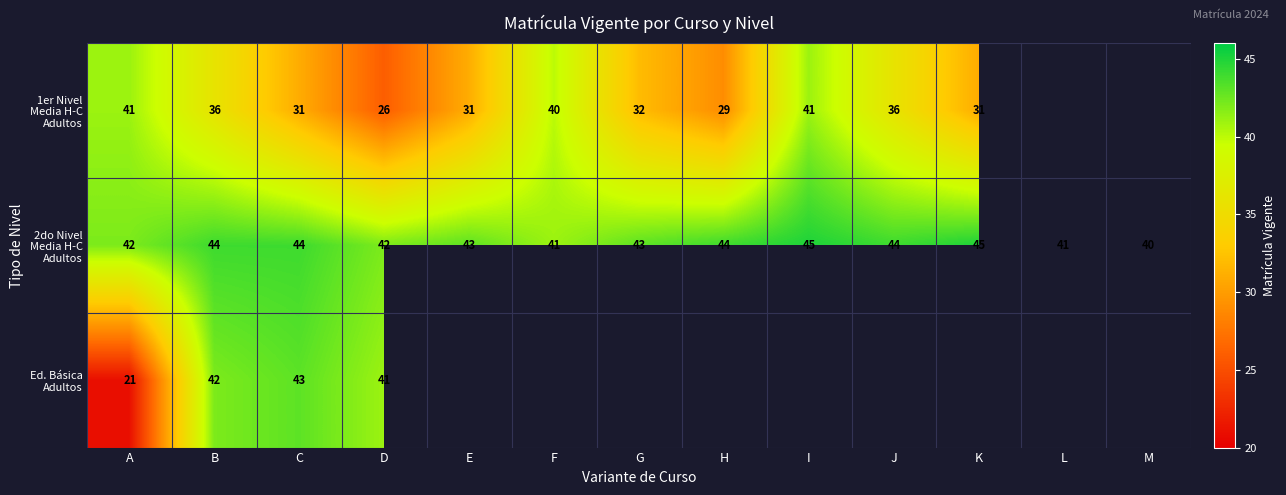

Which series has the widest spread of values?

Ed. Básica Adultos